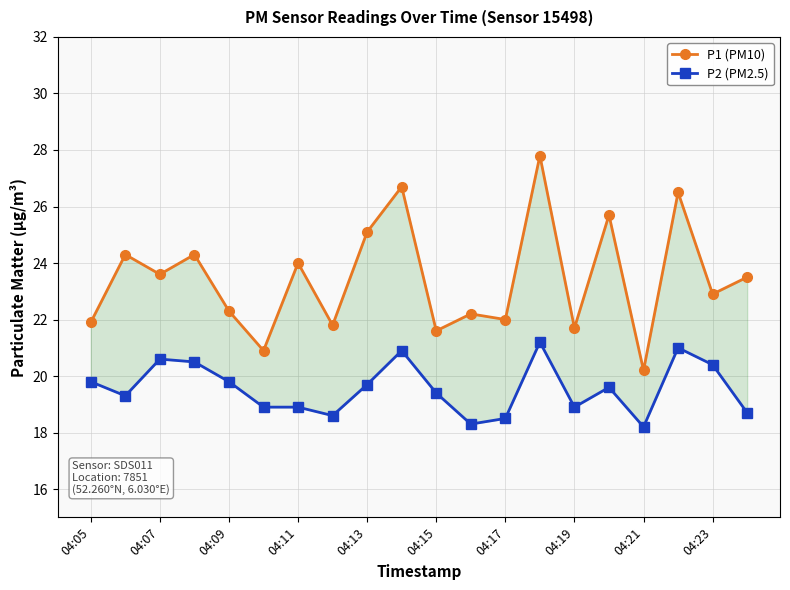

What is the value of the P2 (PM2.5) point at the 2nd from the left?

19.3